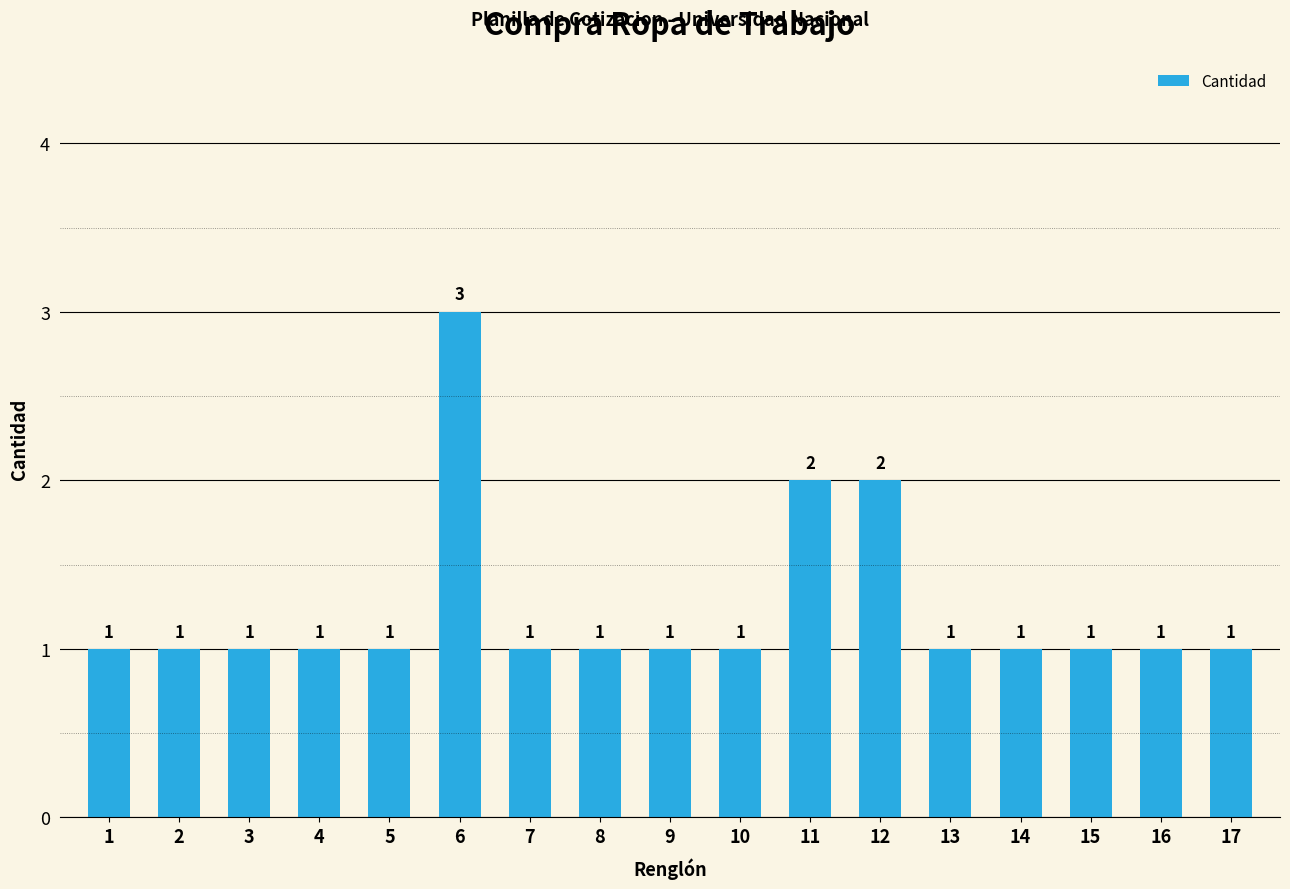

What is the change in value from 12 to 14?

-1